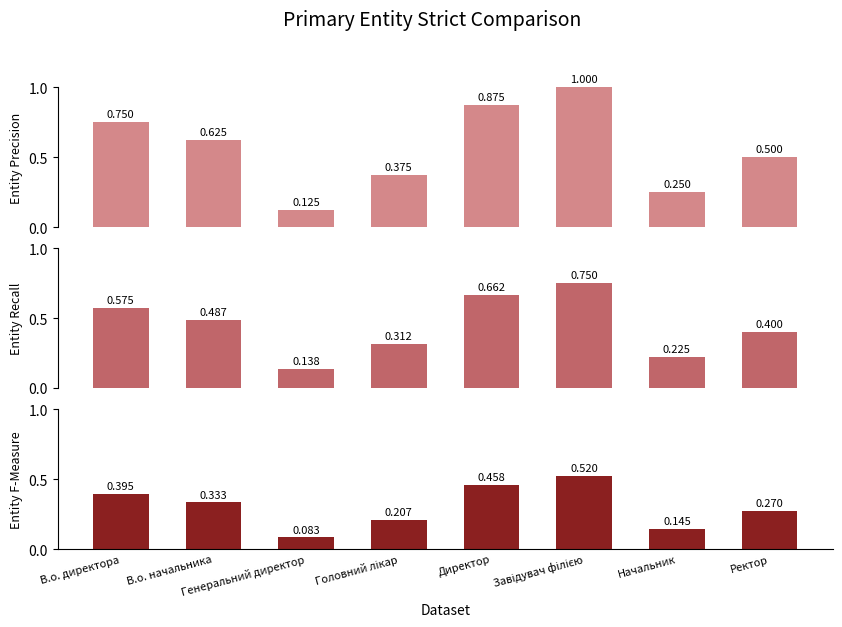

Reading left to right, extract all data points from this chart.

Ідентифікатор (рівень 1): 0.8	0.6	0.1	0.4	0.9	1.0	0.2	0.5
Ідентифікатор (рівень 2): 0.6	0.5	0.1	0.3	0.7	0.8	0.2	0.4
Ідентифікатор (рівень 3): 0.4	0.3	0.1	0.2	0.5	0.5	0.1	0.3